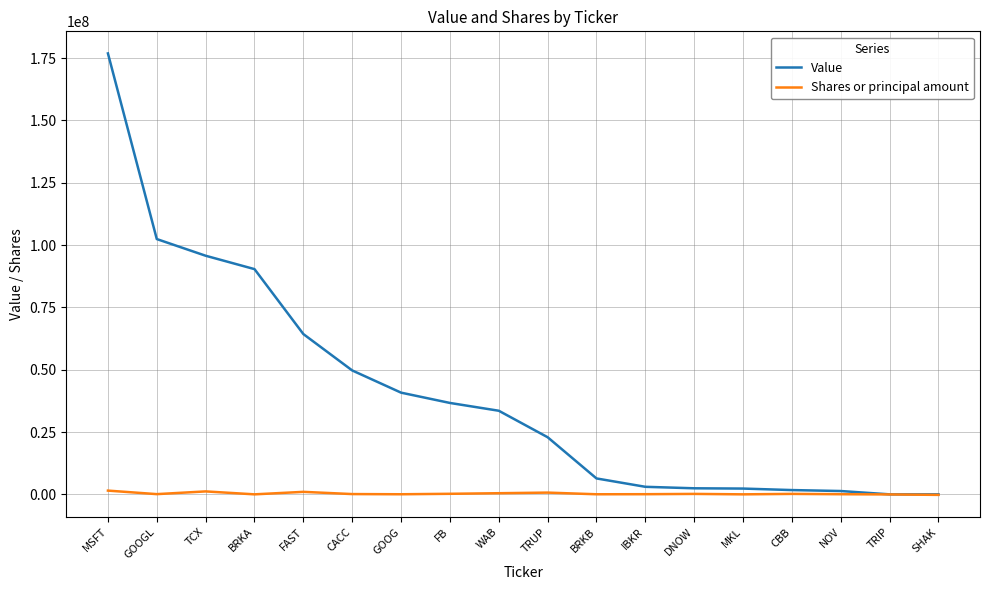

Which series has the widest spread of values?

Value